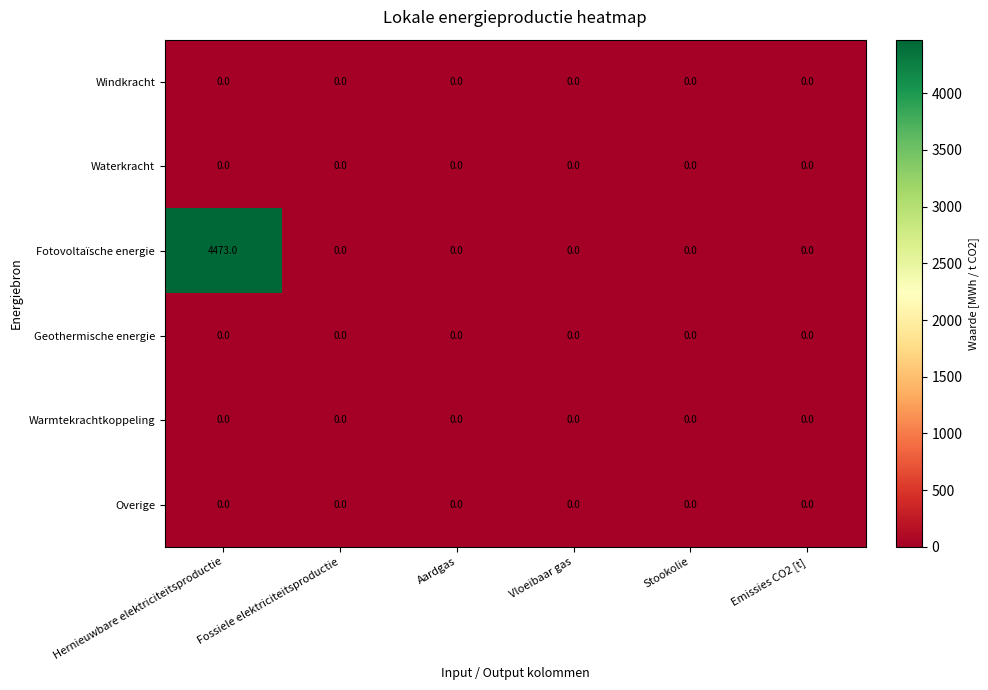

Which category has the highest value across all series?

Hernieuwbare elektriciteitsproductie